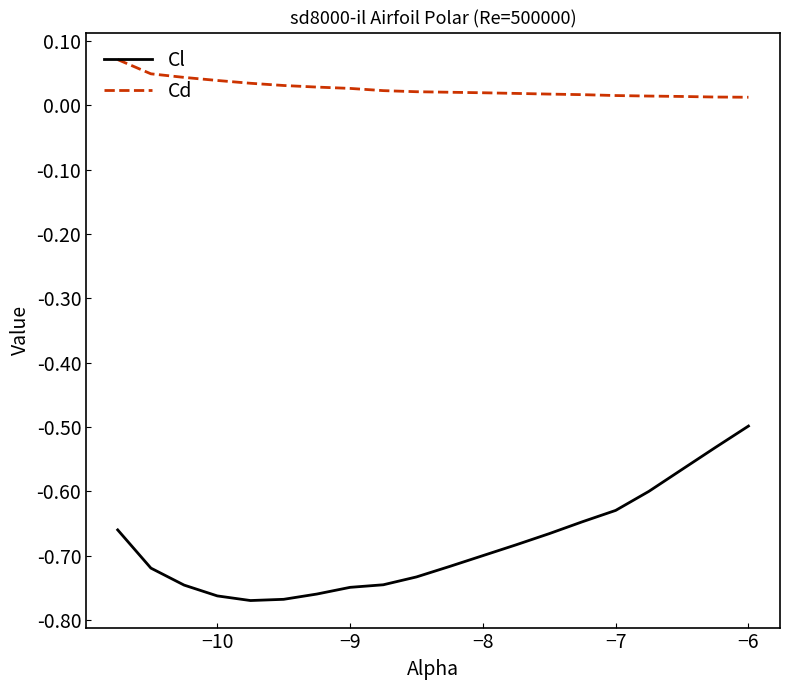

True or false: Cd and Cl cross at least once.

False